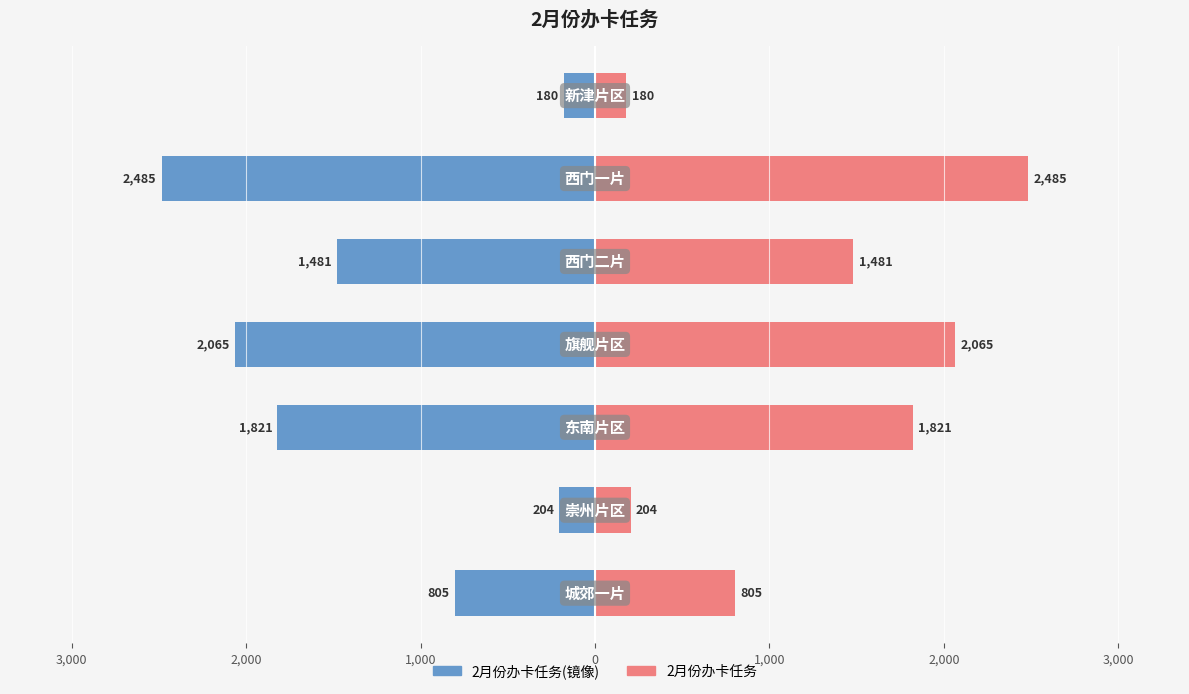

What is the value of the 2月份办卡任务(左) bar at the 5th from the left?

-1481.1